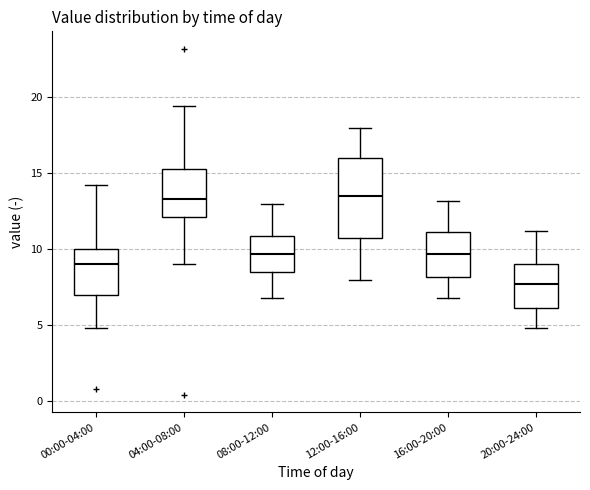

Where does the upper whisker of the box for 04:00-08:00 end on the y-axis? The values are not printed on the chart, so give them approximately, as read against the axis.

19.5